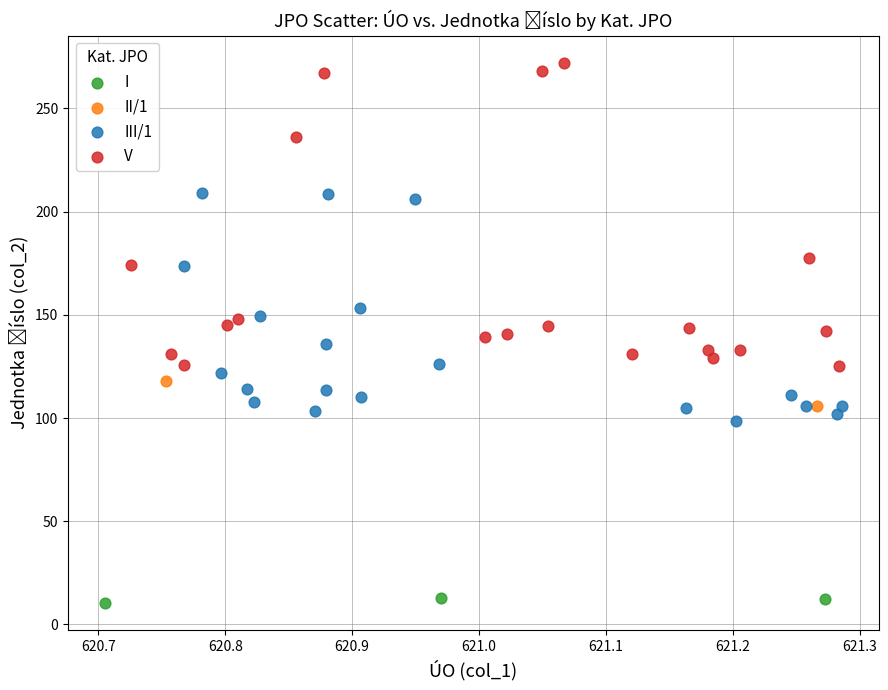

Which series has the largest Y range (max minus min)?

V